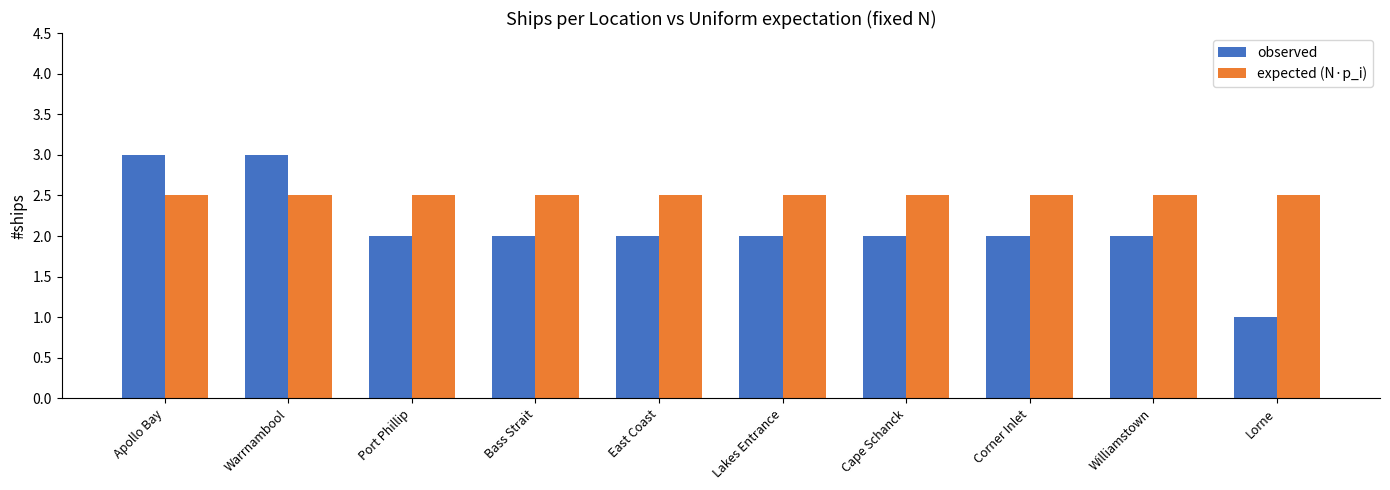

Is it true that observed equals 4.4 at Apollo Bay?

False